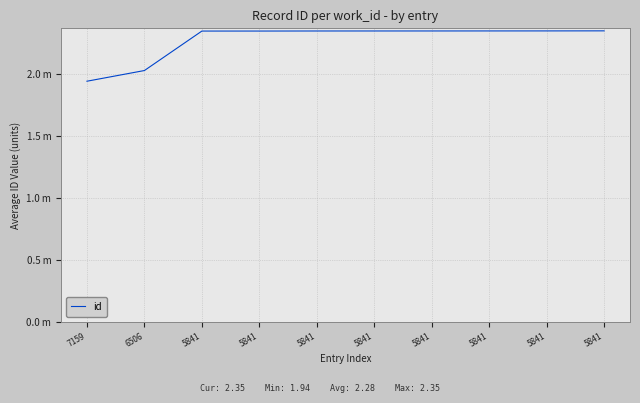

Does the chart display data point markers on the line(s)?

No